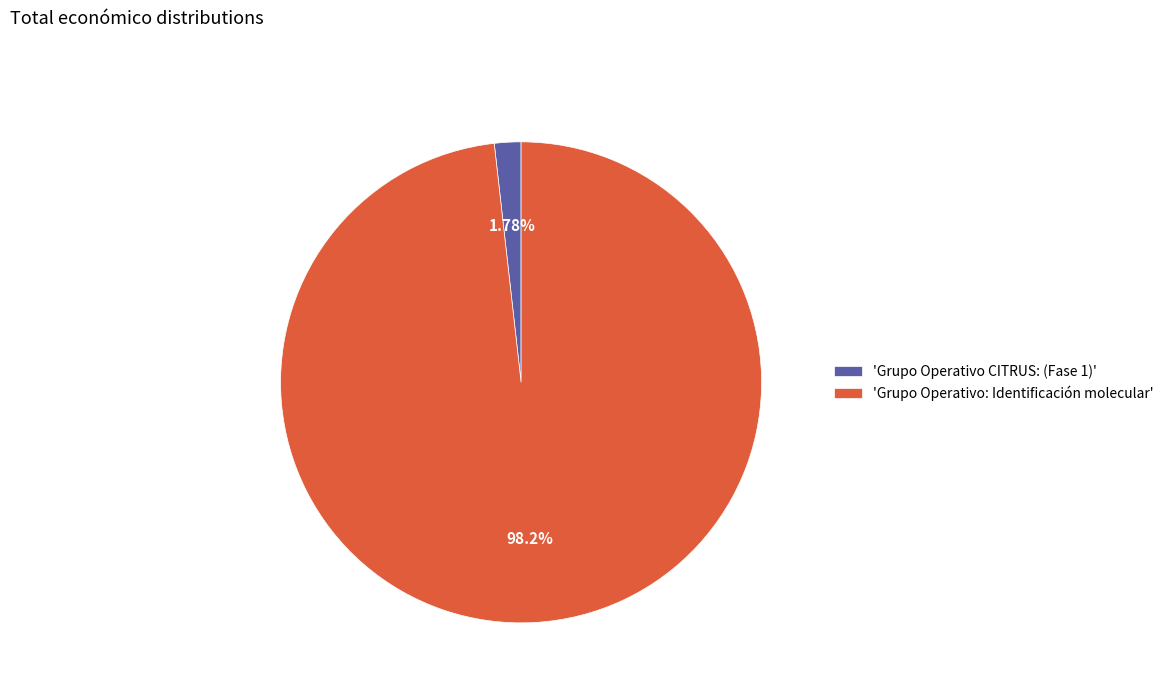

Between 'Grupo Operativo CITRUS: (Fase 1)' and 'Grupo Operativo: Identificación molecular', which is larger?

'Grupo Operativo: Identificación molecular'